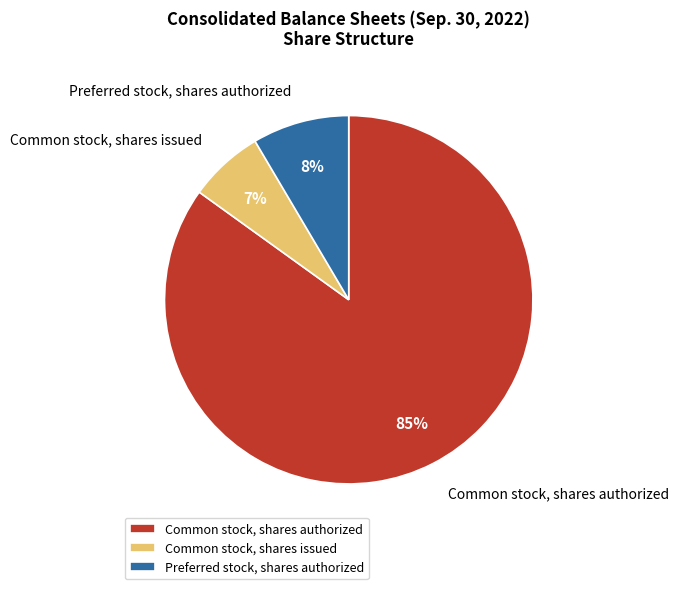

Is it true that Common stock, shares authorized is 85% of the pie?

True